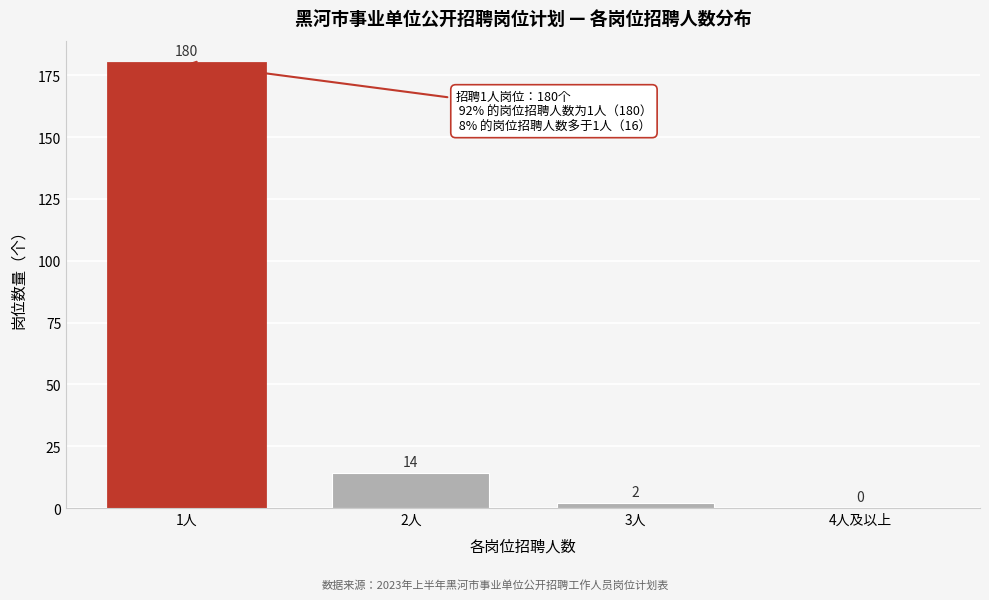

Reading right to left, what are all the values shown in this chart?

4人及以上=0	3人=2	2人=14	1人=180